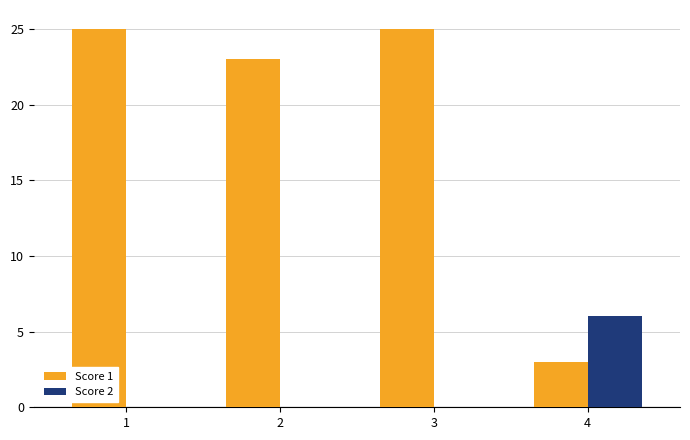

How many data points does each series have?

4